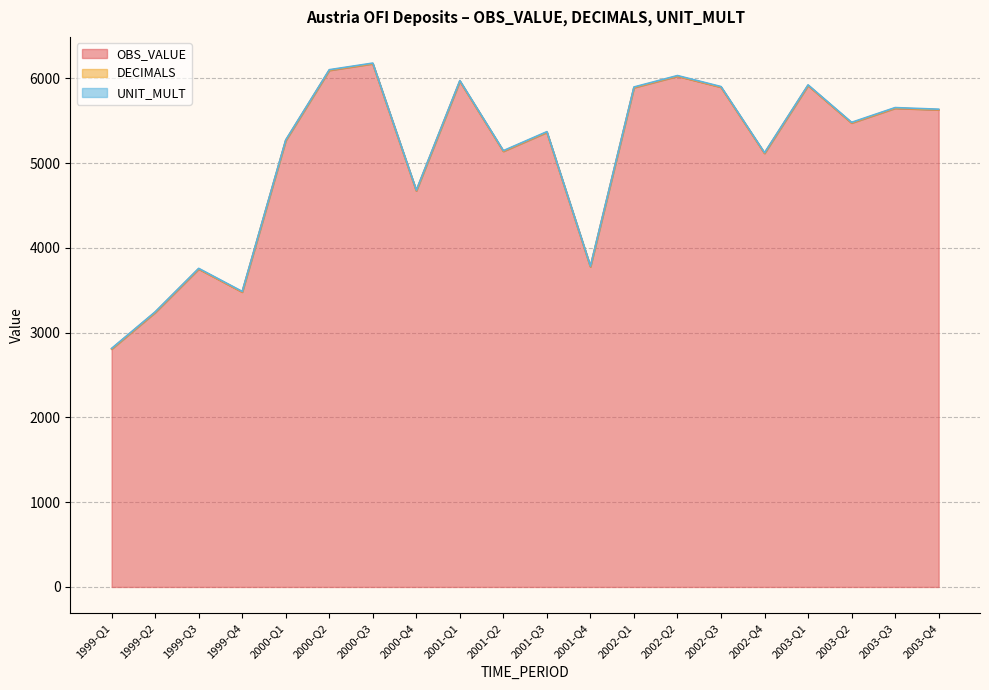

Which series has the largest total across all categories?

OBS_VALUE